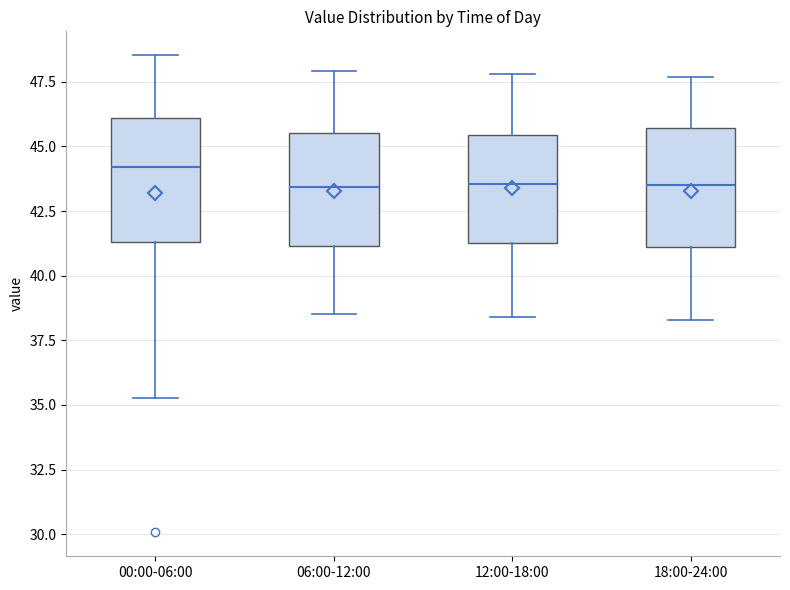

Reading left to right, transcribe this box plot: for each box, give where its median line is, the range the box spans, and where its two whiskers end, as read against the y-axis. The values are not printed on the chart, so give them approximately, as read against the axis.

00:00-06:00: median 44.0, box 41.5 to 46.0, whiskers 35.5 to 48.5
06:00-12:00: median 43.5, box 41.0 to 45.5, whiskers 38.5 to 48.0
12:00-18:00: median 43.5, box 41.5 to 45.5, whiskers 38.5 to 48.0
18:00-24:00: median 43.5, box 41.0 to 45.5, whiskers 38.5 to 47.5